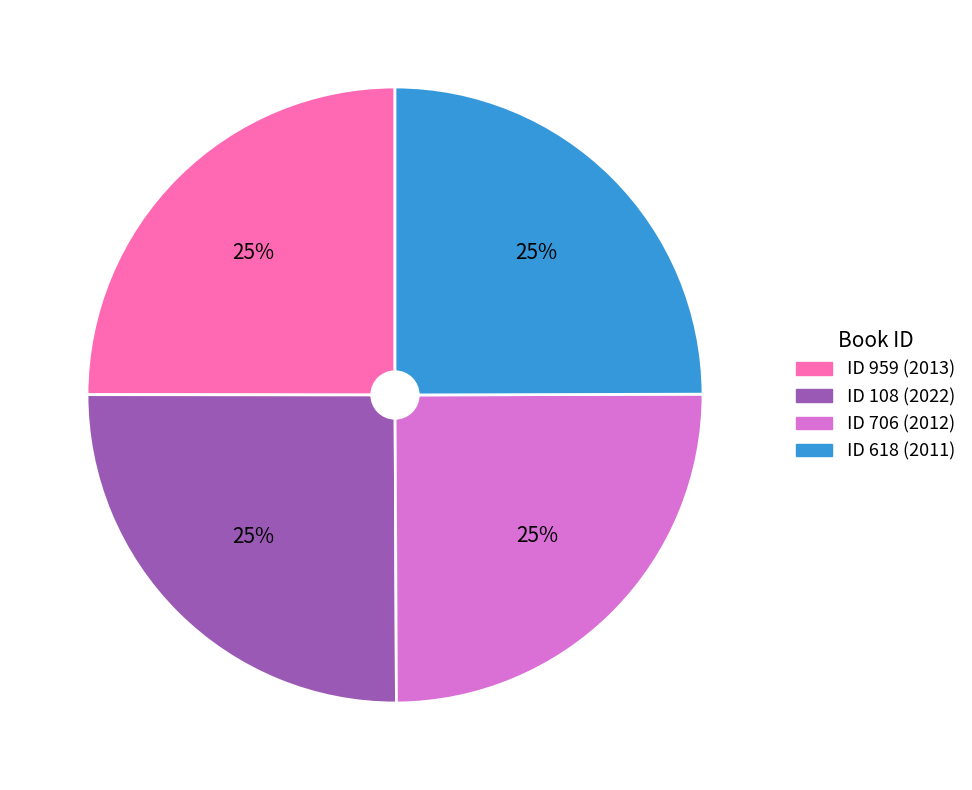

To the nearest percent, what is the average slice percentage?

25%